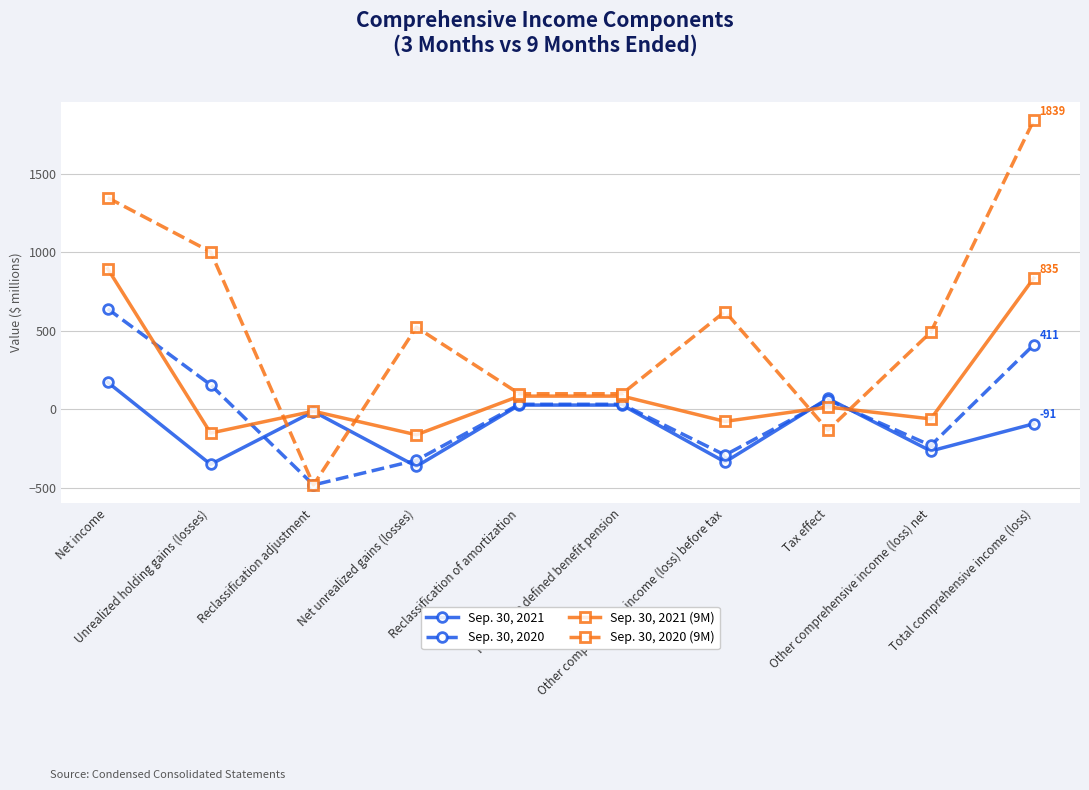

Where is Sep. 30, 2021 nearest to the value -94?

Total comprehensive income (loss)